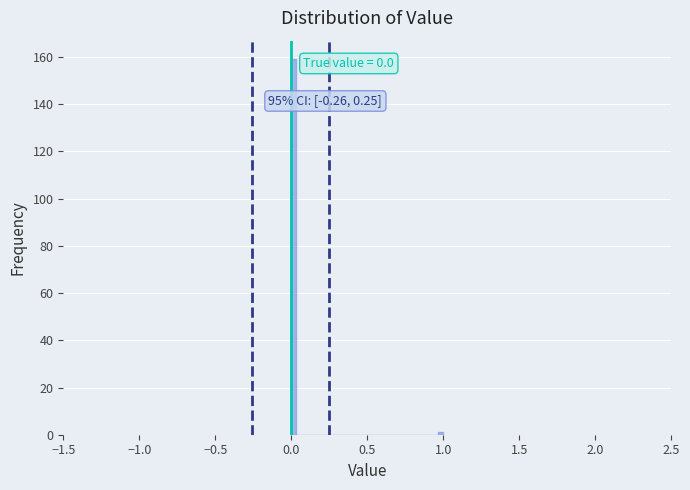

Read against the x-axis, roughly where is the centre of the tallest bar?

0.00